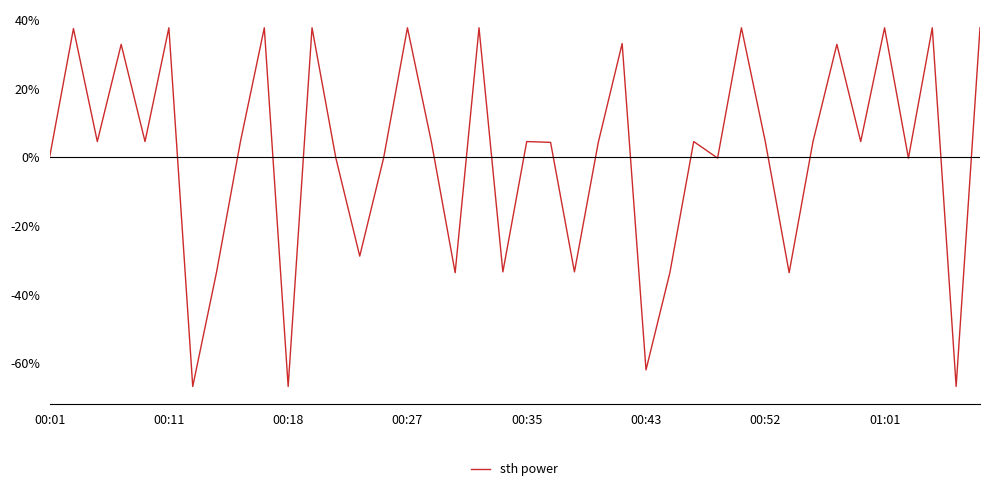

What is the smallest value displayed?

-66.8